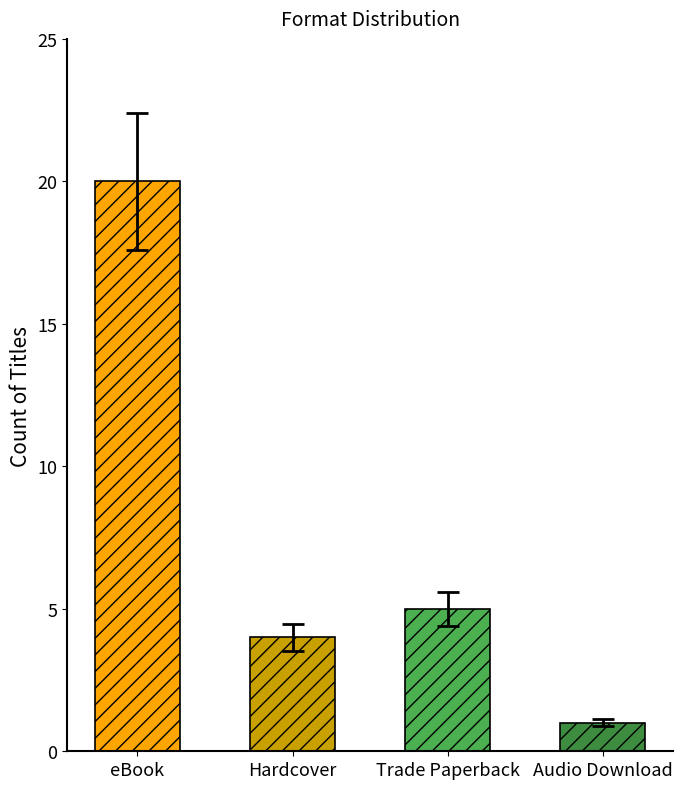

What is the sum of the values at eBook and Trade Paperback?

25